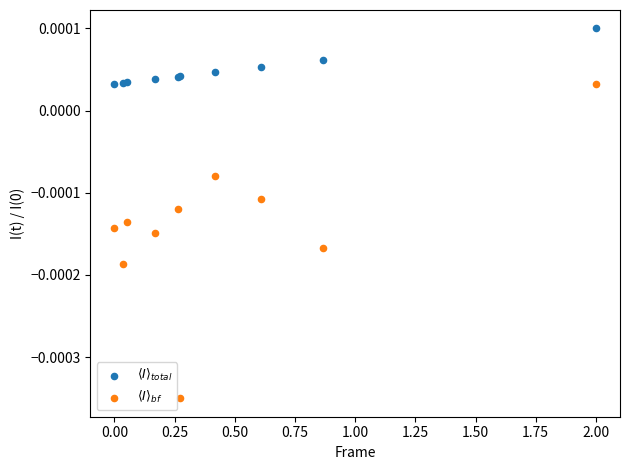

What is the X range (max minus min) for the scatter plot?

2.0